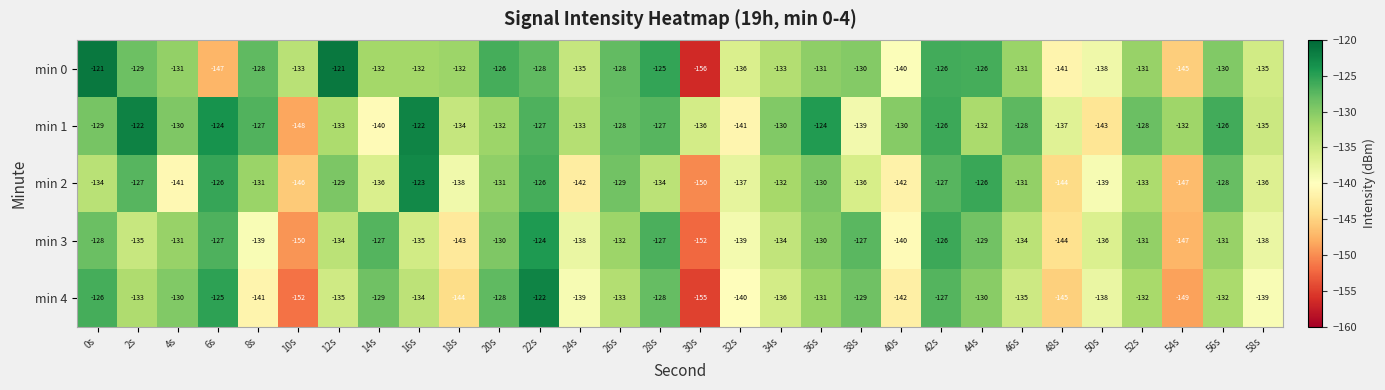

What is the difference between the second highest and second lowest values in the min 0 series?

26